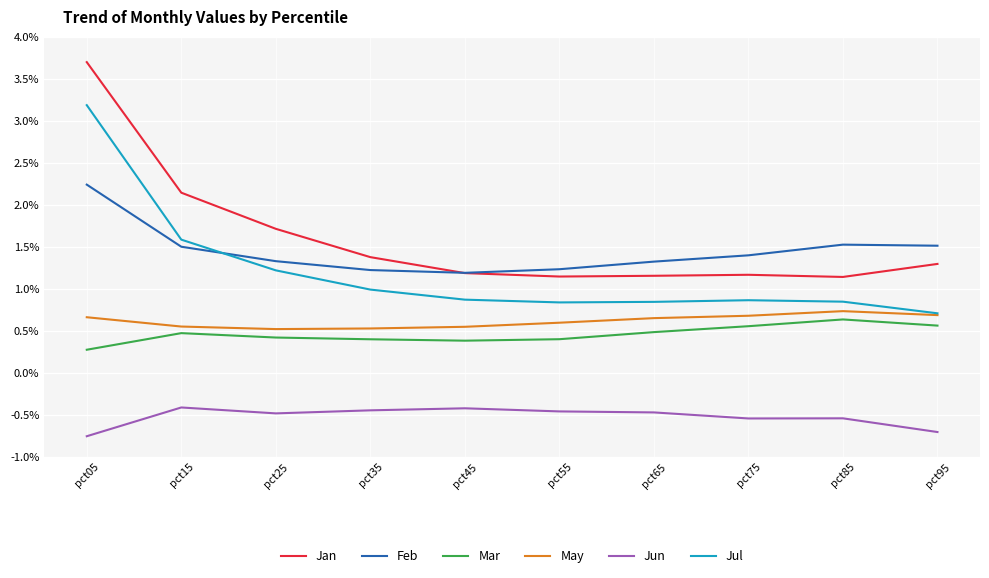

Count the number of data series in this chart.

6